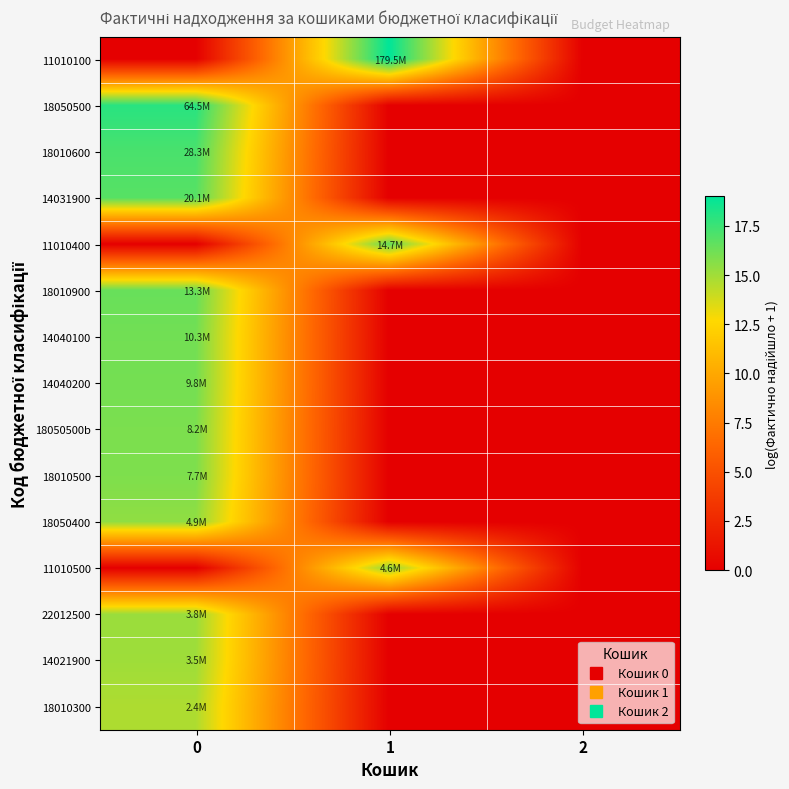

Reading right to left, what are all the values shown in this chart?

11010100: 2=0.0	1=19.0	0=0.0
18050500: 2=0.0	1=0.0	0=18.0
18010600: 2=0.0	1=0.0	0=17.2
14031900: 2=0.0	1=0.0	0=16.8
11010400: 2=0.0	1=16.5	0=0.0
18010900: 2=0.0	1=0.0	0=16.4
14040100: 2=0.0	1=0.0	0=16.2
14040200: 2=0.0	1=0.0	0=16.1
18050500b: 2=0.0	1=0.0	0=15.9
18010500: 2=0.0	1=0.0	0=15.9
18050400: 2=0.0	1=0.0	0=15.4
11010500: 2=0.0	1=15.3	0=0.0
22012500: 2=0.0	1=0.0	0=15.2
14021900: 2=0.0	1=0.0	0=15.1
18010300: 2=0.0	1=0.0	0=14.7